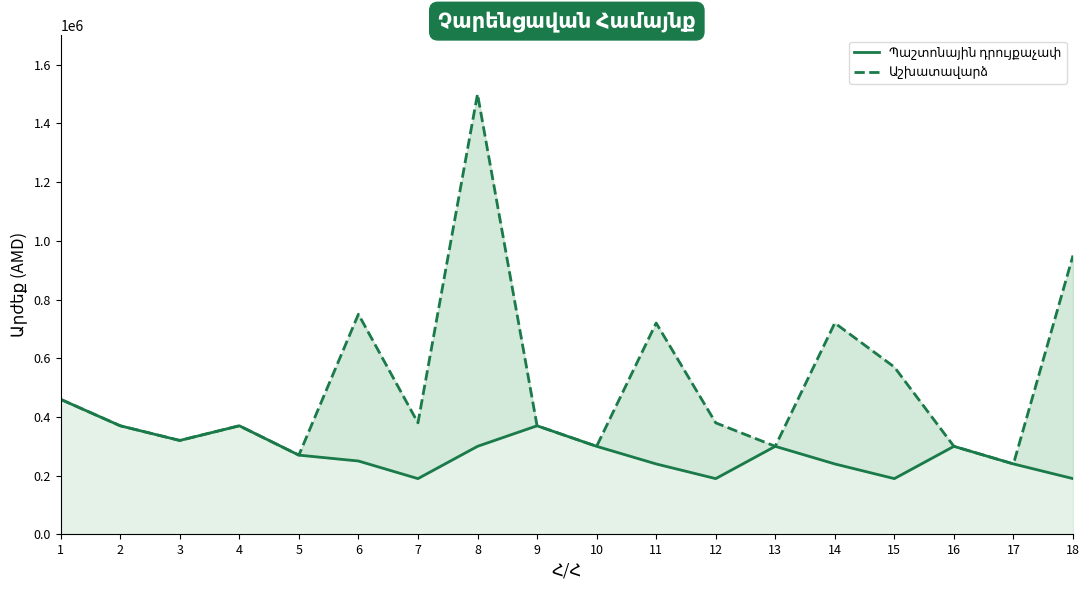

What is the value of the Պաշտոնային դրույքաչափ point at the 5th from the left?

270000